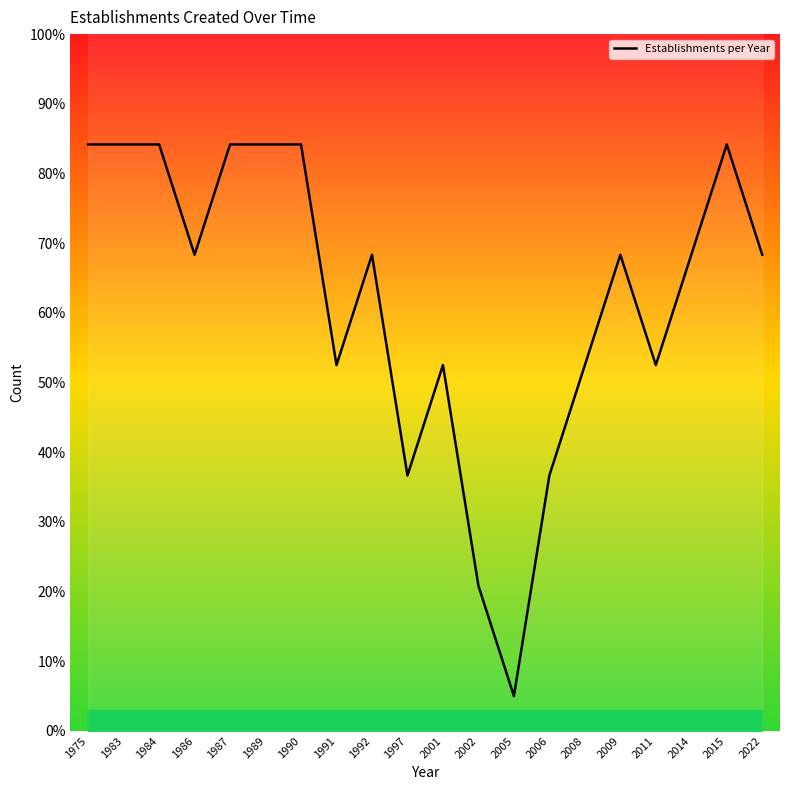

Which category has the highest value across all series?

1975